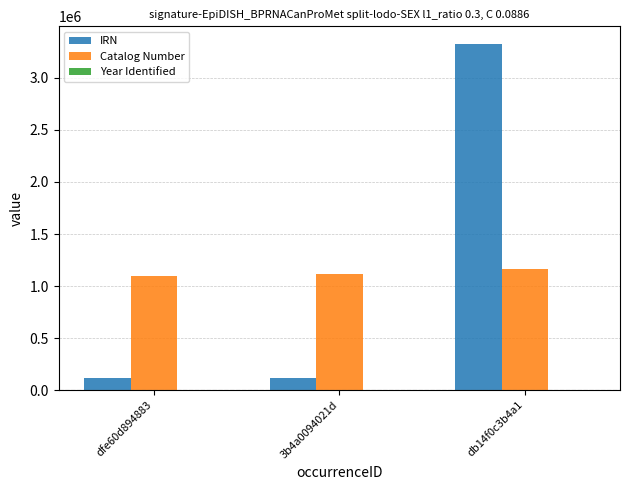

How many data points does each series have?

3